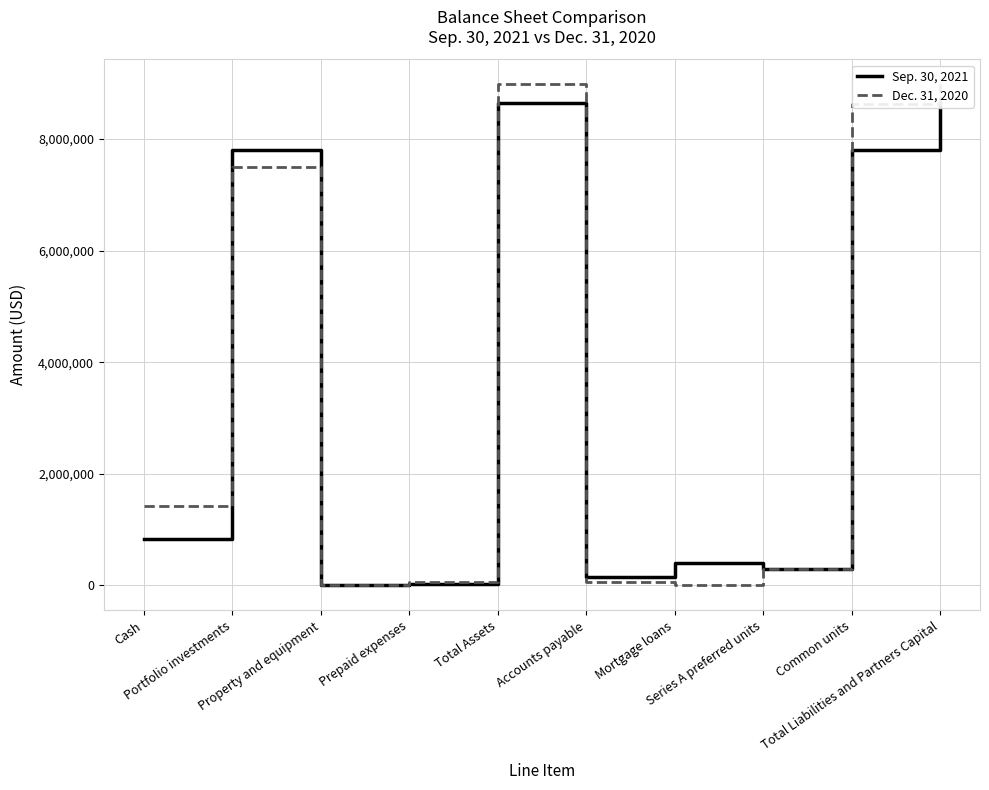

Between Total Assets and Series A preferred units, which series saw the biggest shift?

Dec. 31, 2020